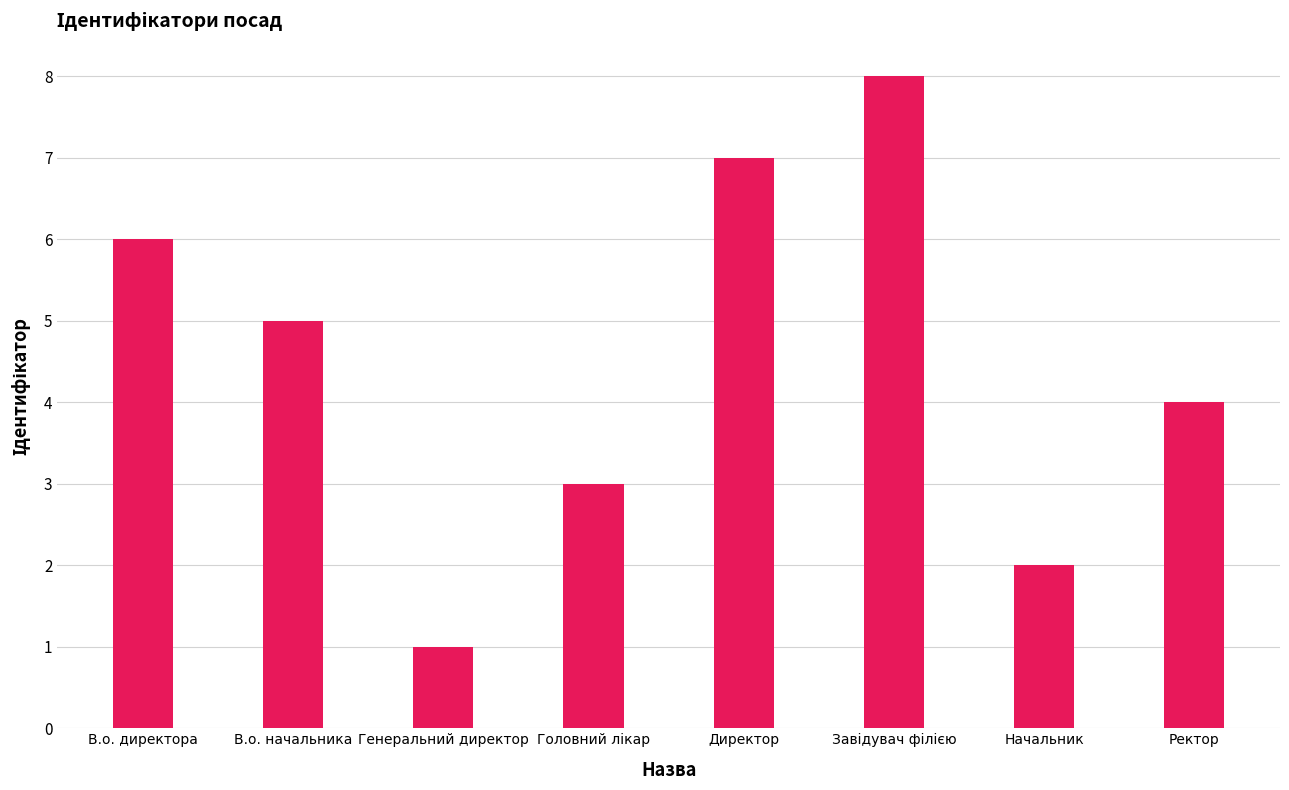

True or false: the data shows 1 at Начальник.

False